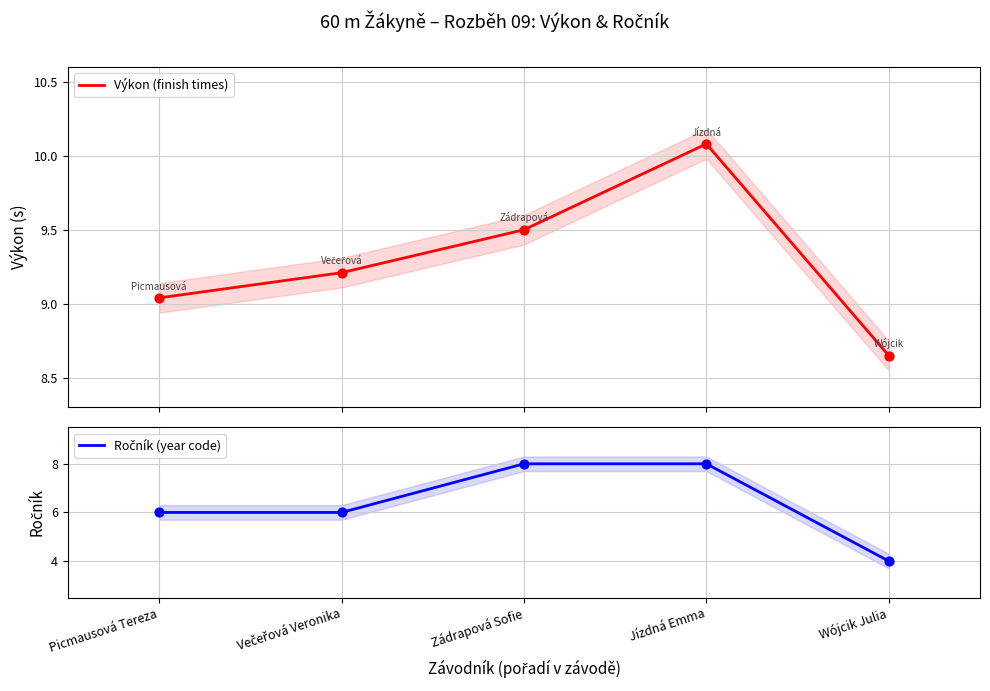

At how many categories does at least one series exceed 9?

4